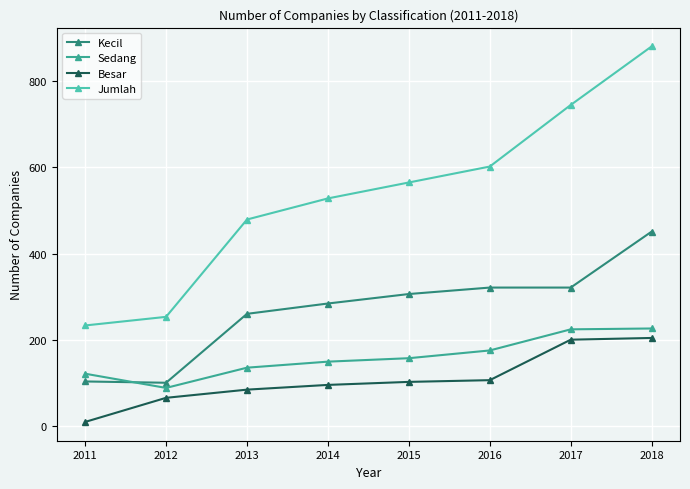

What are all the series names shown in the legend?

Kecil, Sedang, Besar, Jumlah